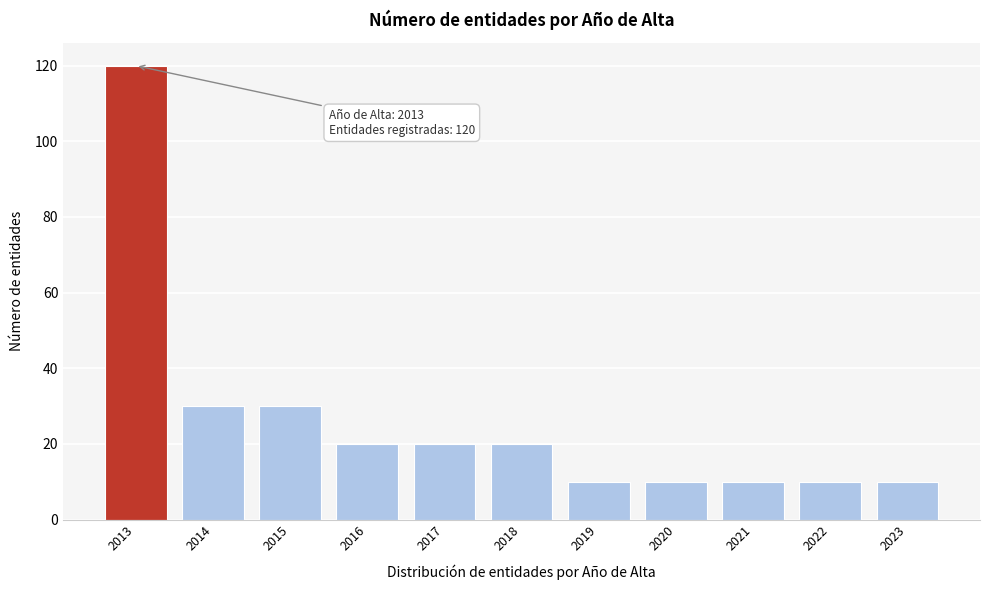

Reading right to left, what are all the values shown in this chart?

2023=10	2022=10	2021=10	2020=10	2019=10	2018=20	2017=20	2016=20	2015=30	2014=30	2013=120